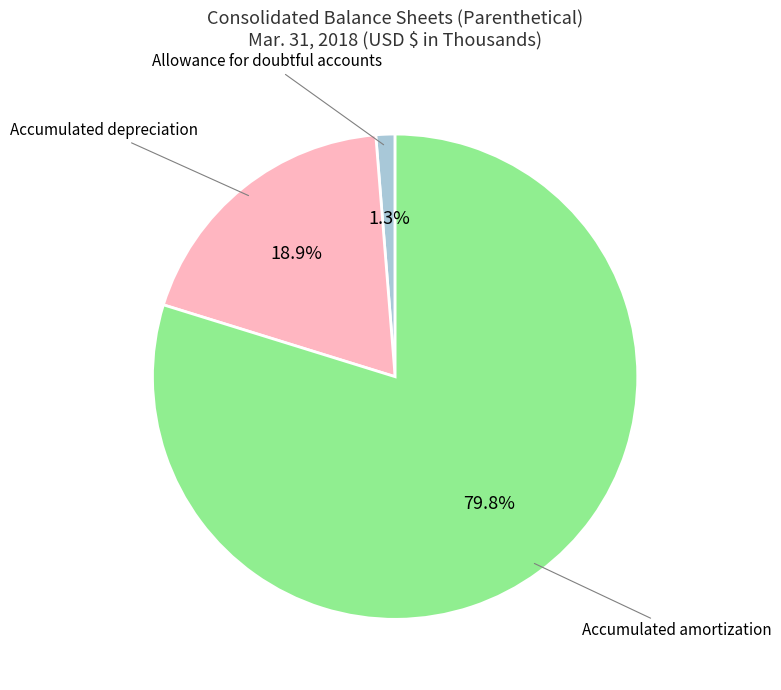

Does any single category account for the majority?

Yes